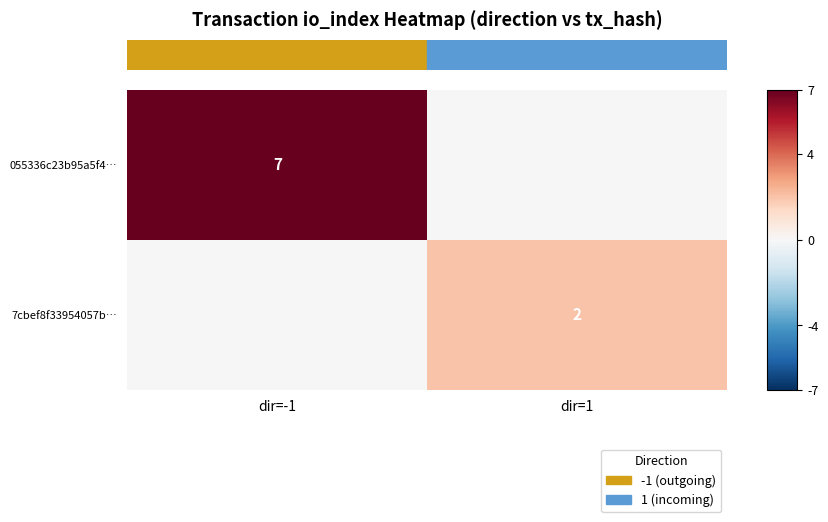

Is the value of 7cbef8f33954057b… at dir=1 greater than the value of 055336c23b95a5f4… at dir=-1?

No